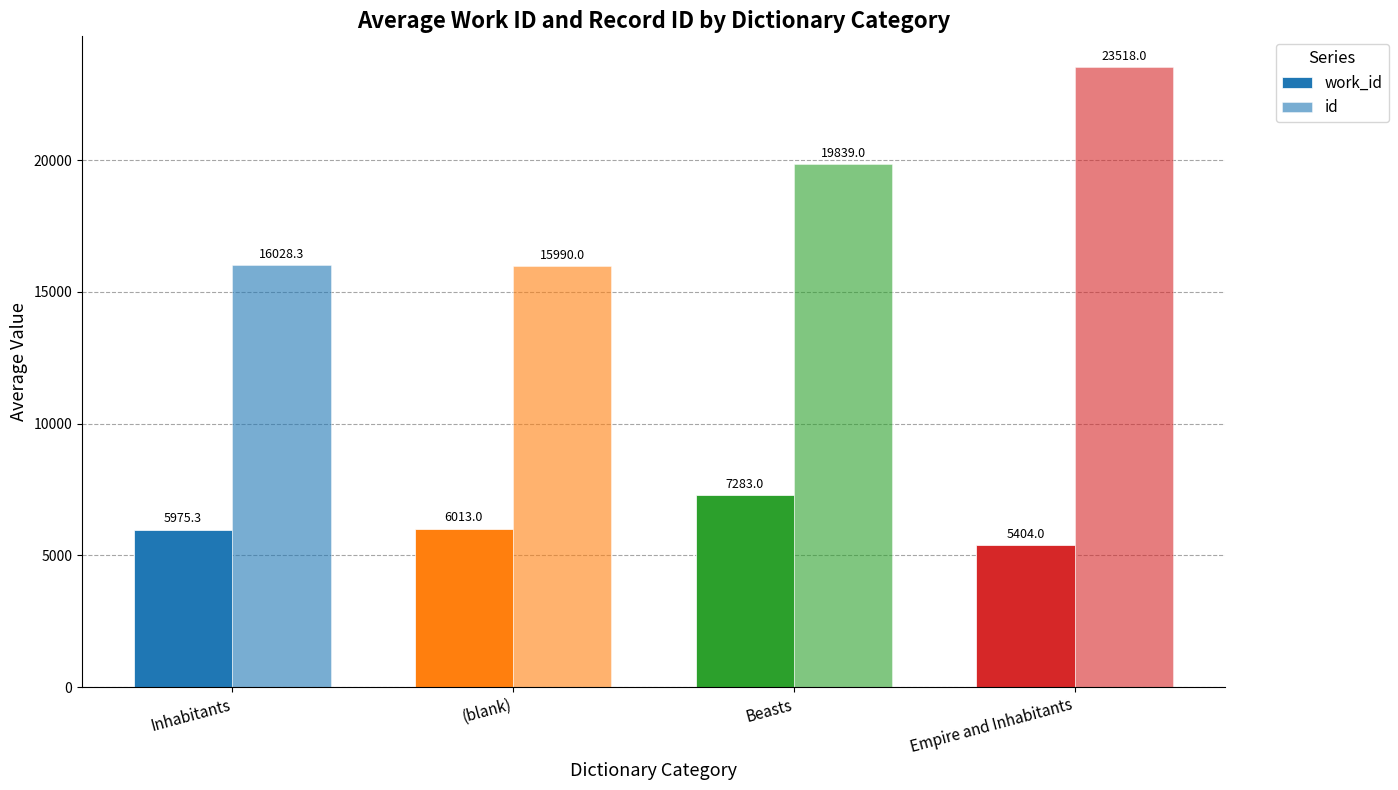

Count the number of data series in this chart.

2